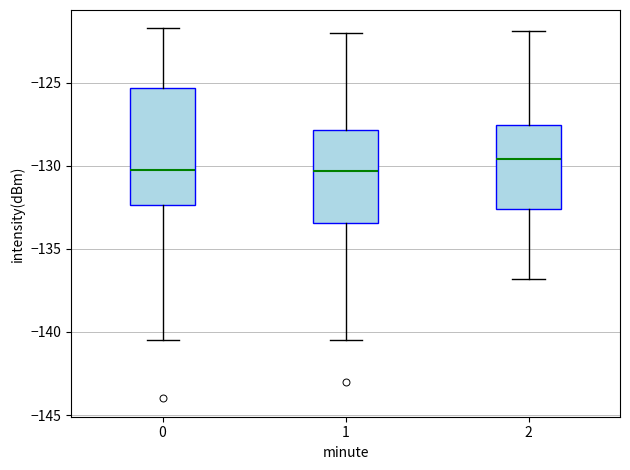

Where does the median line of the box at x = 1 sit on the y-axis? The values are not printed on the chart, so give them approximately, as read against the axis.

-130.5